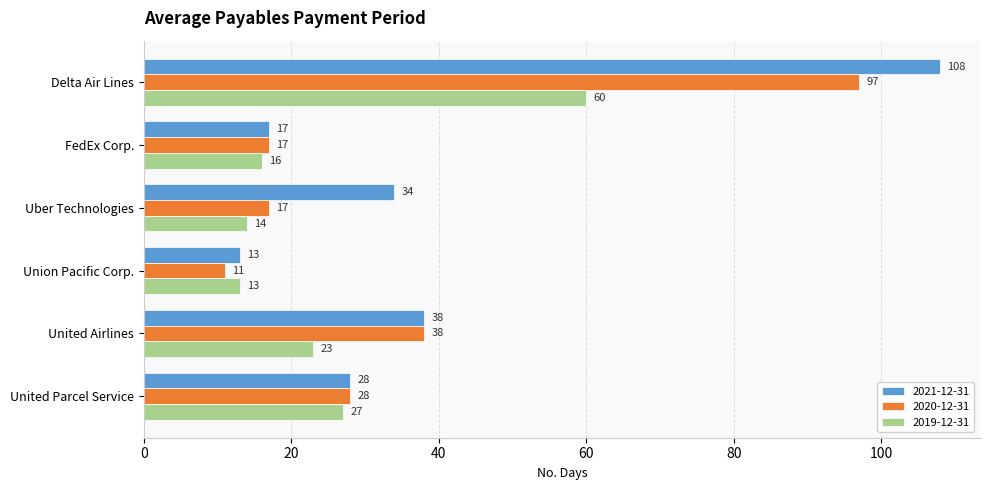

How many series are shown in this chart?

3